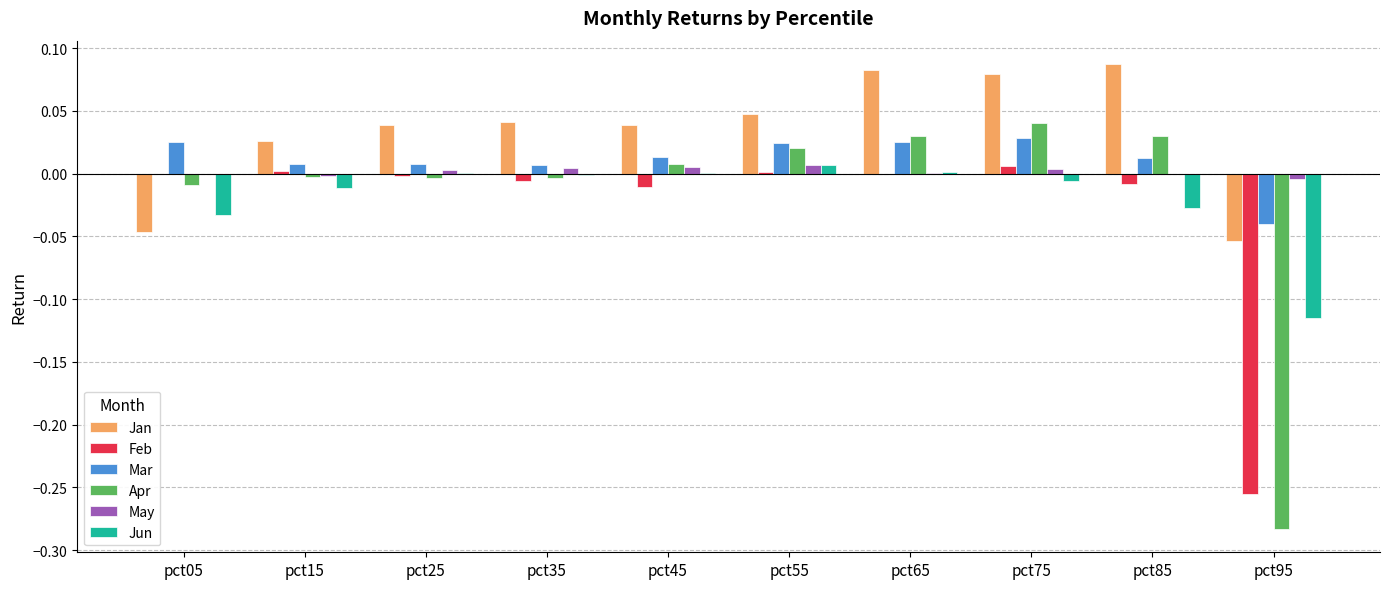

How many positive values does the Jan series have?

8